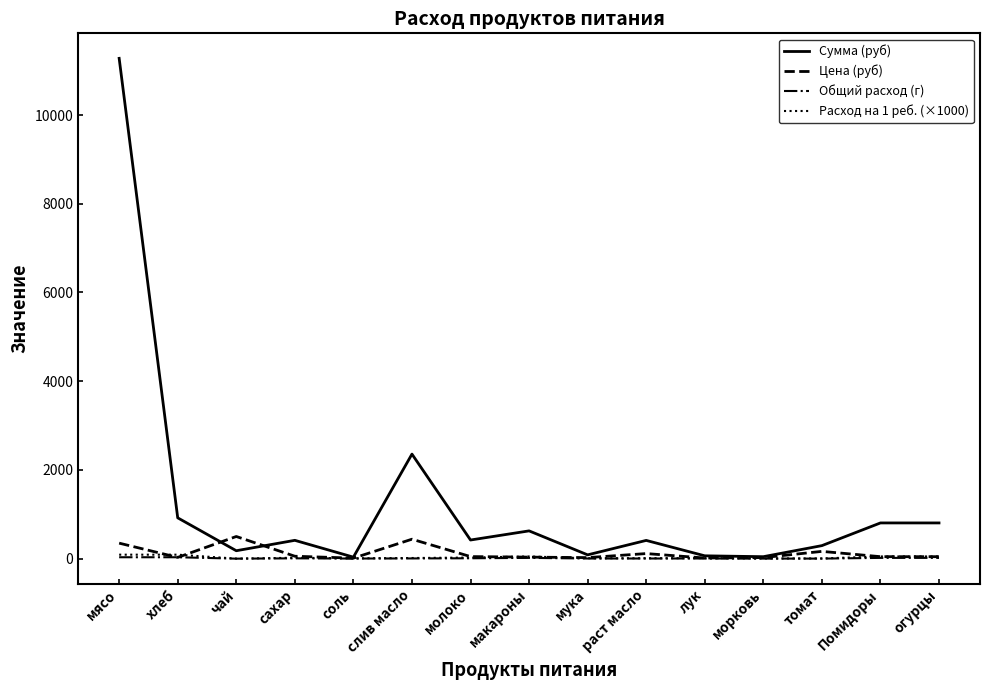

What is the difference between the highest and lowest values at слив масло?

2351.5